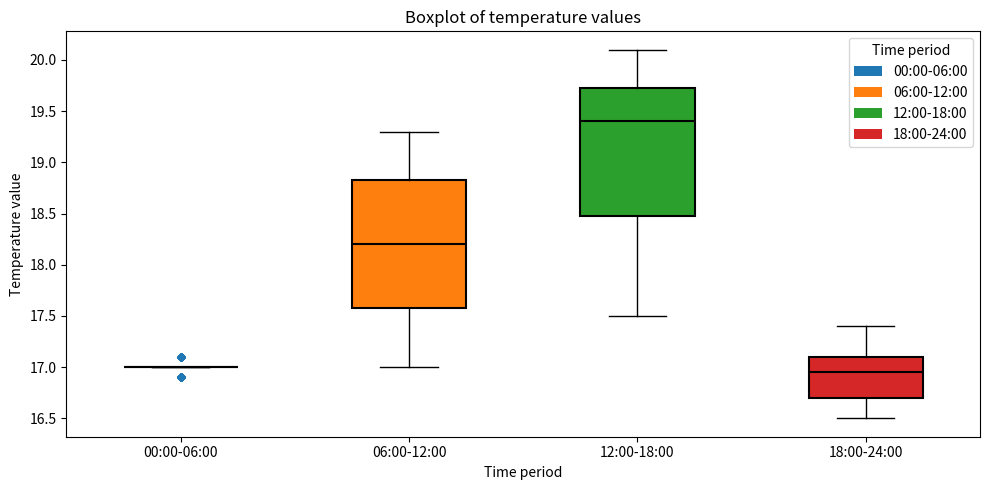

Where is the upper edge of the box for 12:00-18:00 on the y-axis? The values are not printed on the chart, so give them approximately, as read against the axis.

19.75